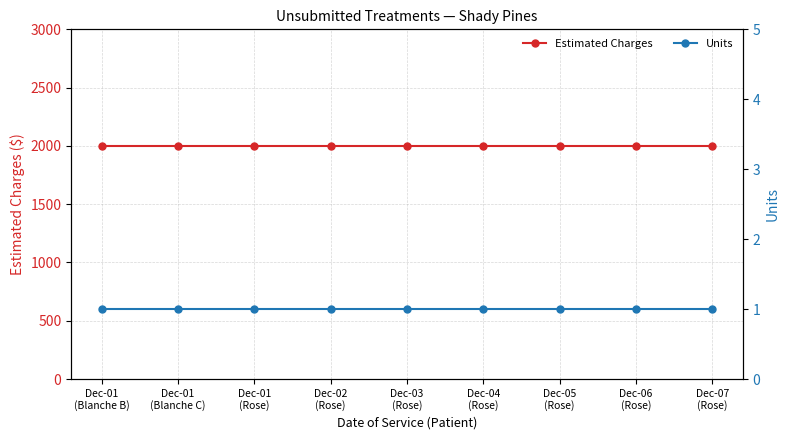

What is the value of the Estimated Charges point at the 3rd from the left?

2000